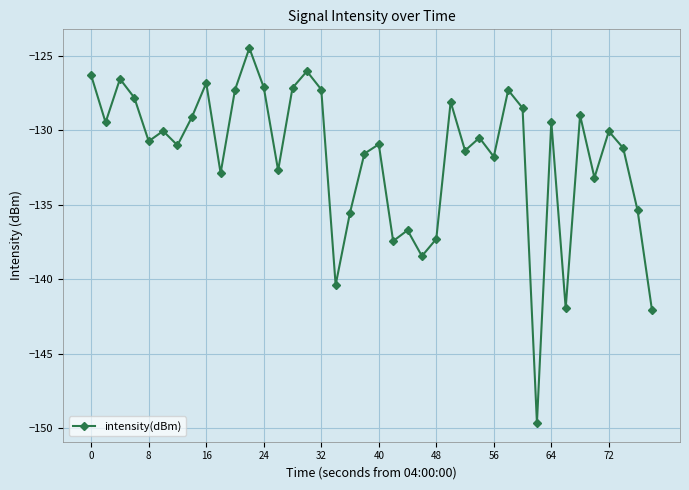

What is the difference between the maximum and minimum values?

25.2